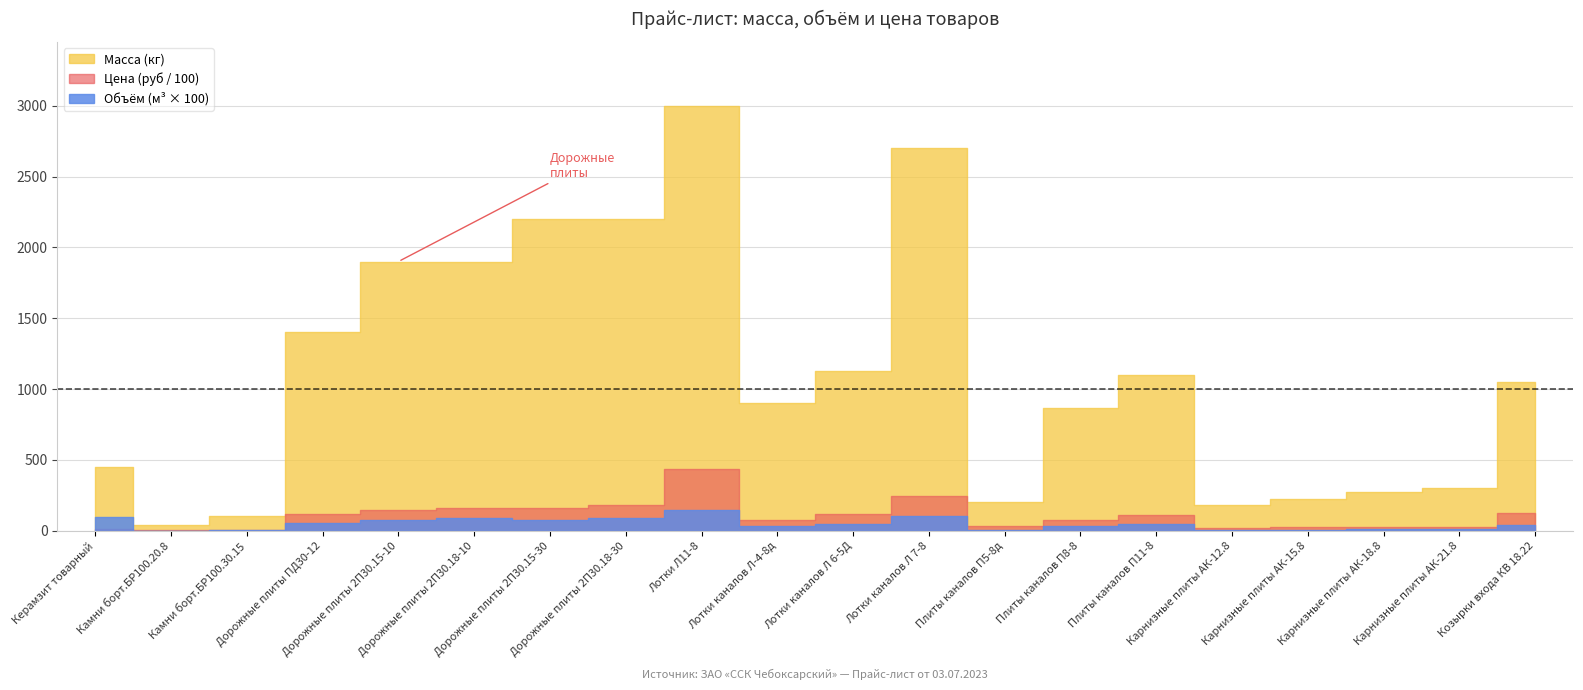

Rank the series by their maximum value, from lowest to highest.

Объем (м3 × 100), Цена (руб / 100), Масса (кг)